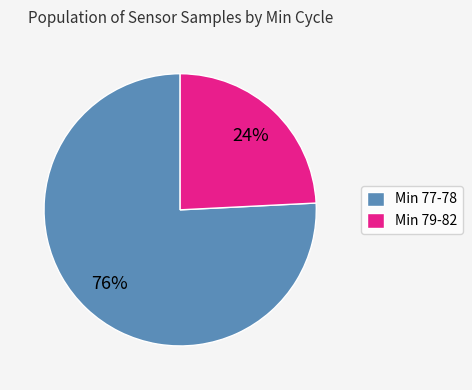

True or false: Min 79-82 accounts for 36% of the total.

False